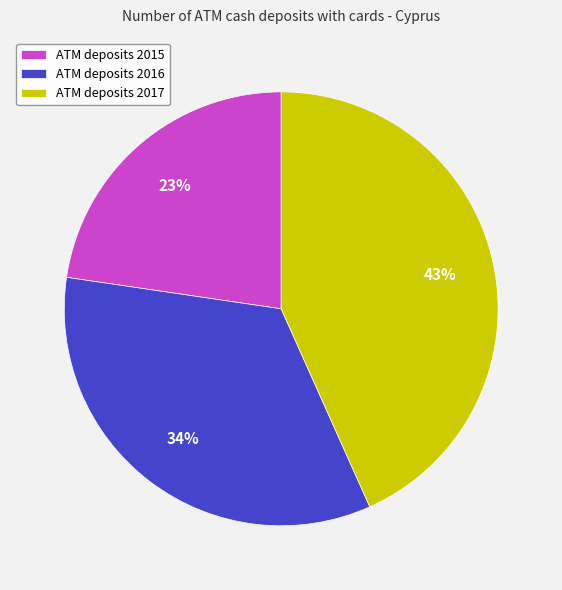

Is there any slice that represents more than half of the pie?

No